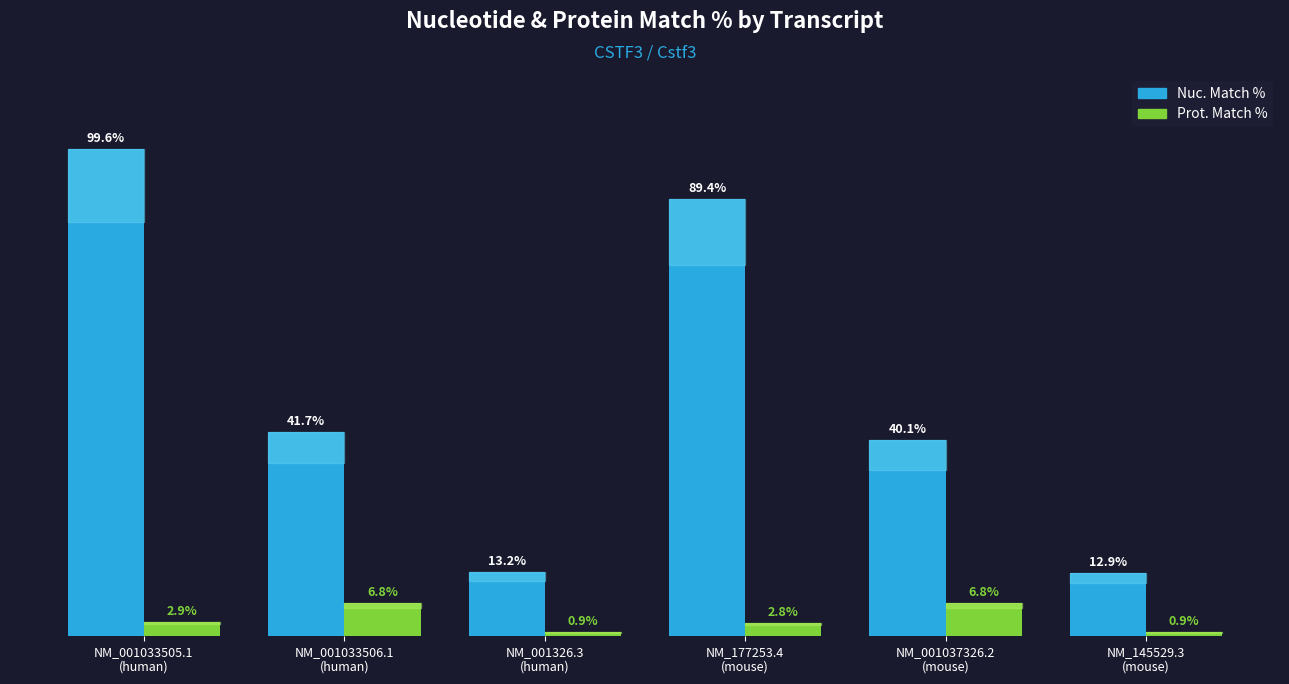

Rank the series by their maximum value, from lowest to highest.

Prot. Match %, Nuc. Match %